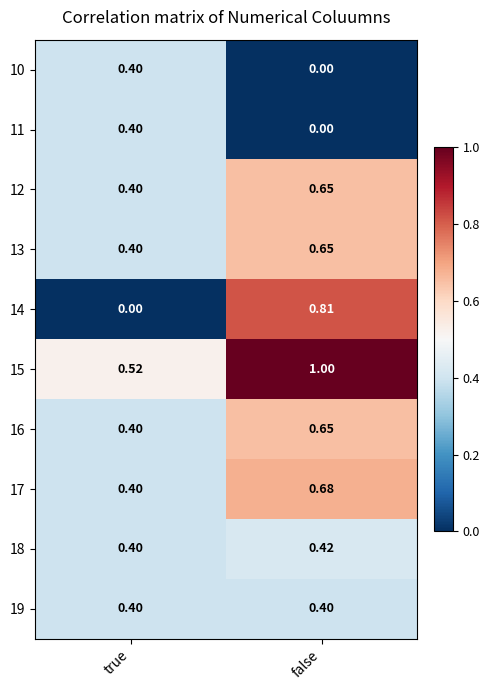

At which label does 10 reach its minimum?

false